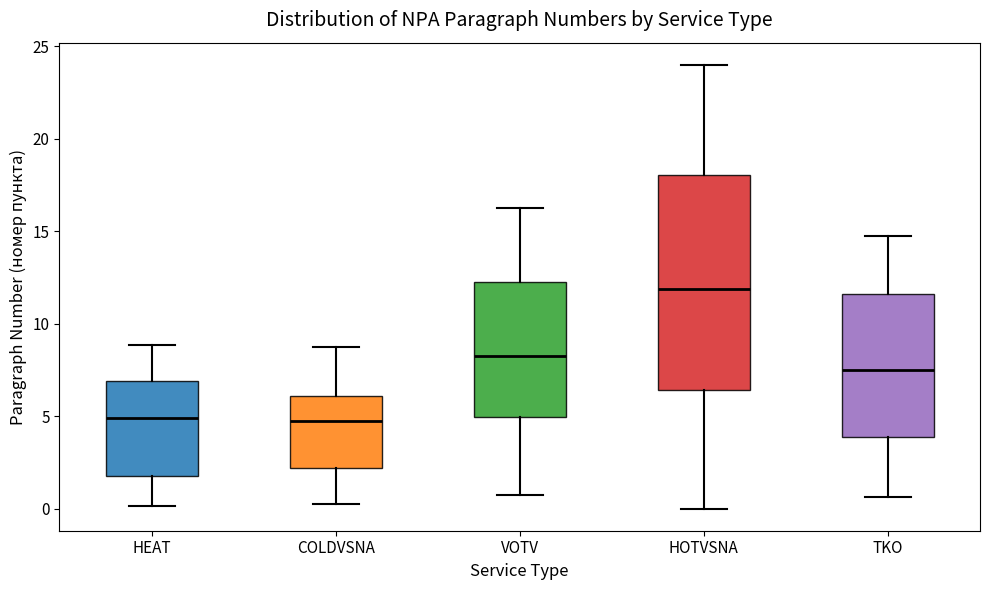

Reading left to right, read every box against the y-axis: the position of its median line, the range the box covers, and the ends of its whiskers. The values are not printed on the chart, so give them approximately, as read against the axis.

HEAT: median 5.0, box 2.0 to 7.0, whiskers 0.0 to 9.0
COLDVSNA: median 4.5, box 2.0 to 6.0, whiskers 0.5 to 9.0
VOTV: median 8.0, box 5.0 to 12.5, whiskers 0.5 to 16.0
HOTVSNA: median 12.0, box 6.5 to 18.0, whiskers 0.0 to 24.0
TKO: median 7.5, box 4.0 to 11.5, whiskers 0.5 to 14.5